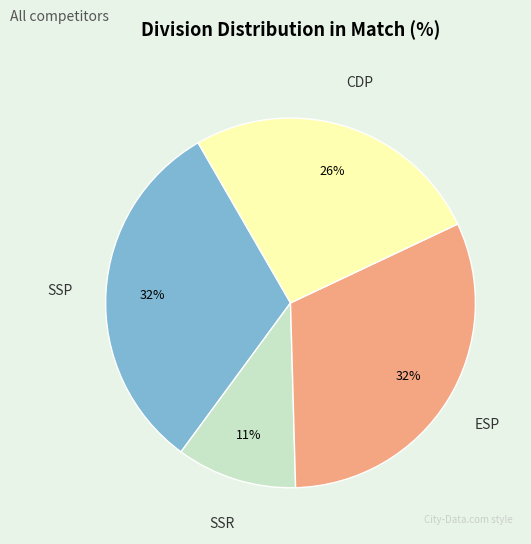

What is the smallest slice in the pie chart?

SSR